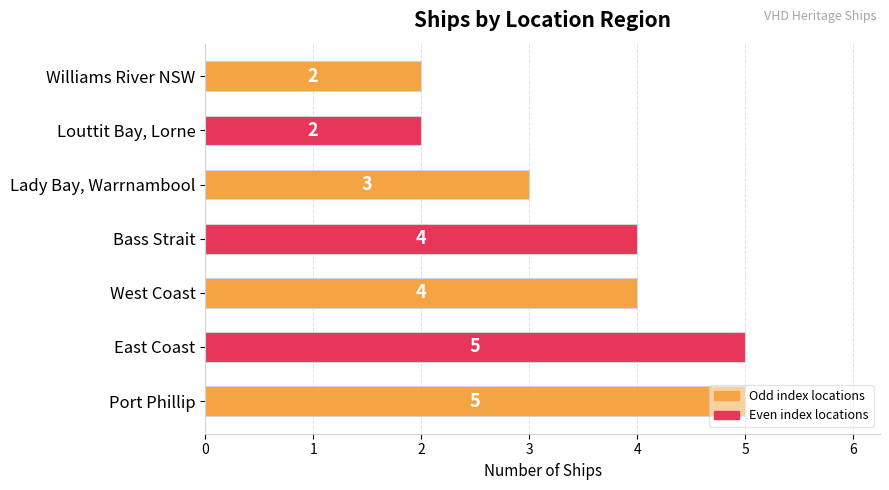

What is the ratio of the value at Williams River NSW to the value at Port Phillip?

0.4